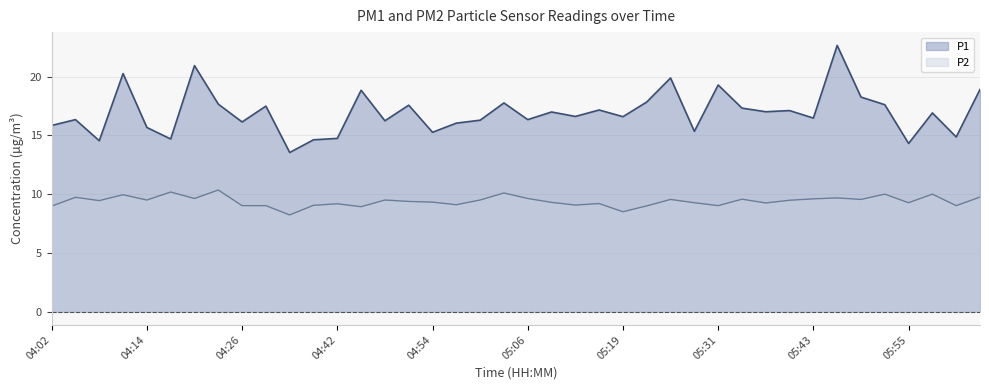

What is the difference between the second highest and minimum values in the P2 series?

1.9